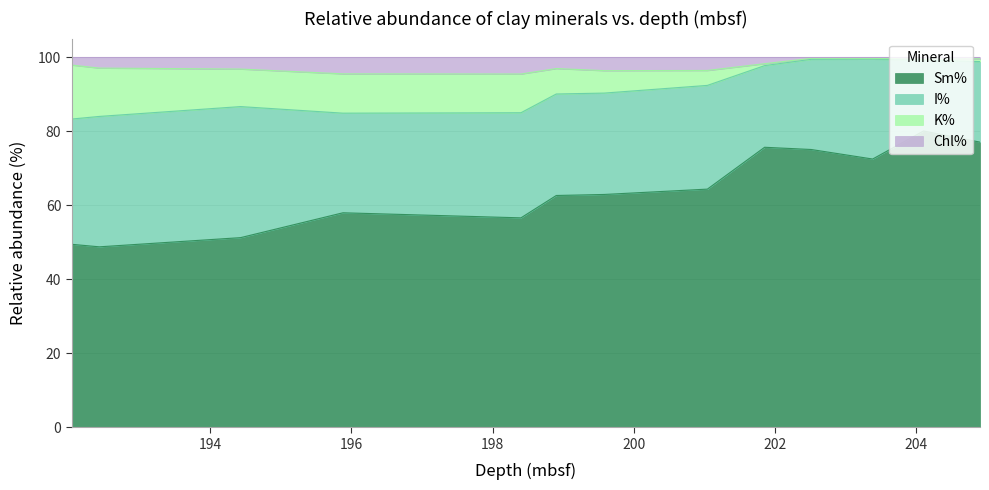

What is the highest value of the Sm% series?

80.0